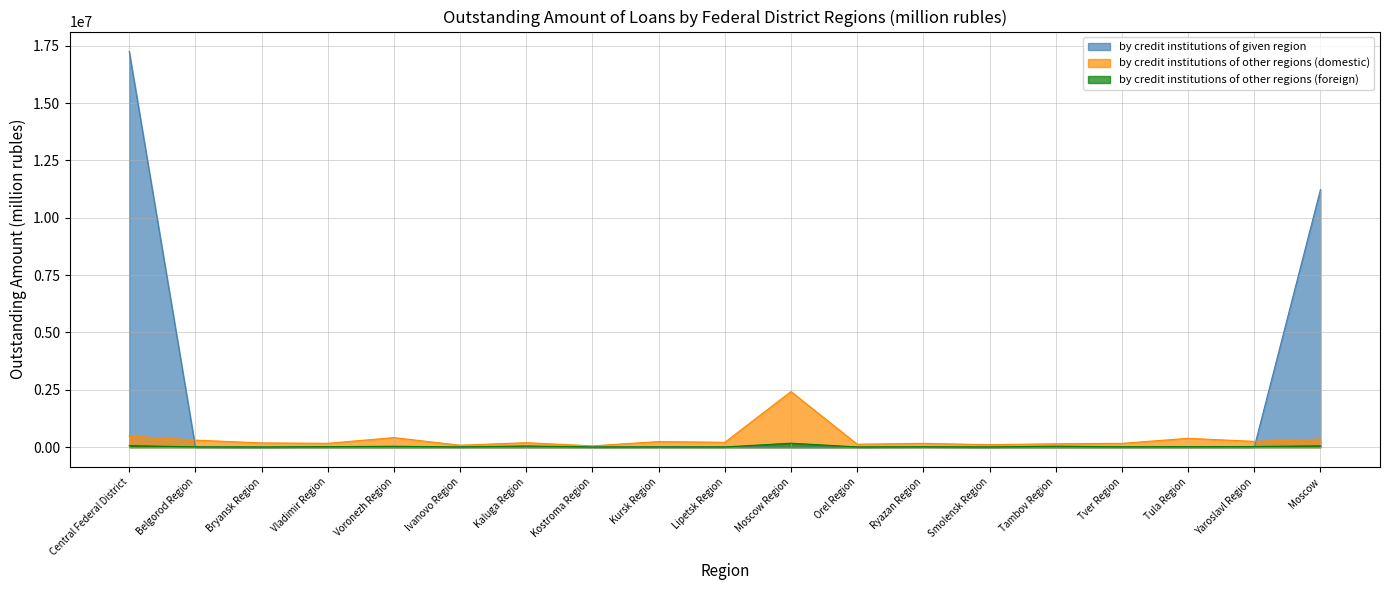

What is the sum of the by credit institutions of other regions (domestic) values at Ryazan Region and Tula Region?

549135